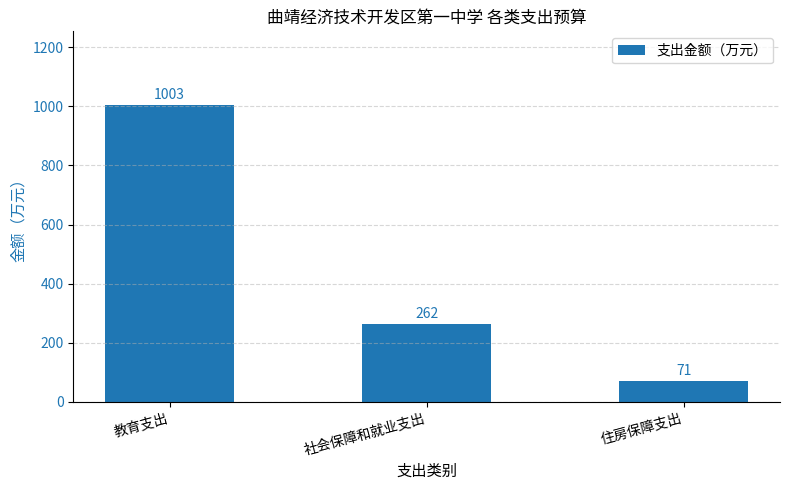

True or false: the data shows 1003 at 教育支出.

True